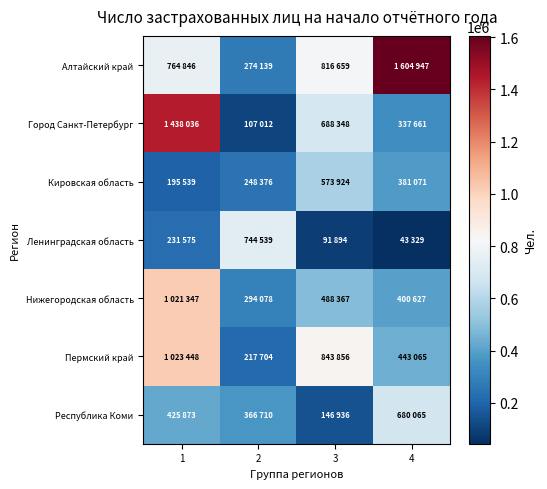

Count the number of categories in the chart.

4